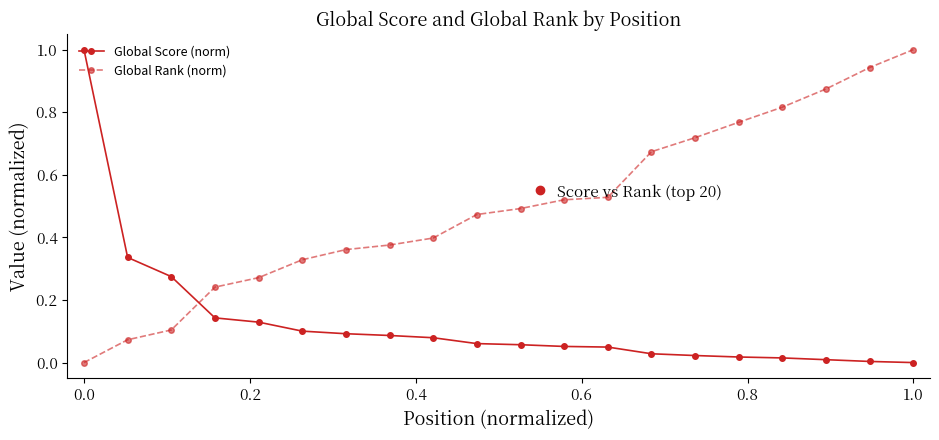

Rank the series by their average value, from lowest to highest.

Global Score (norm), Global Rank (norm)